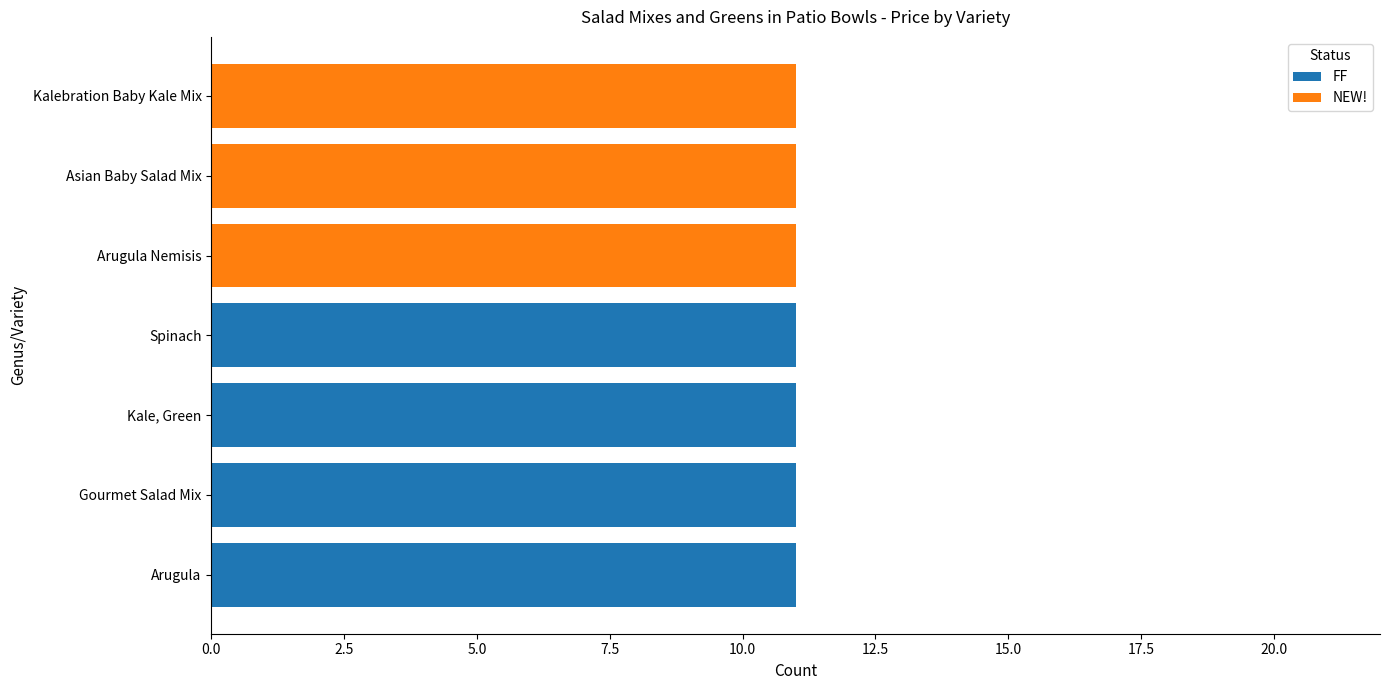

The value of FF at Kalebration Baby Kale Mix is 0. True or false?

True